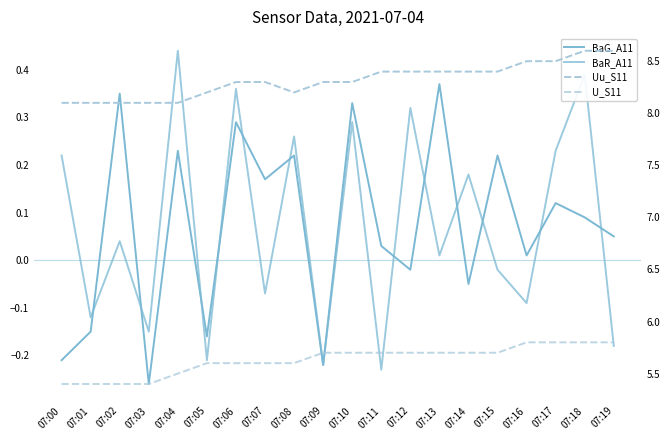

True or false: BaG_A11 has more than 1 interior local peaks.

True